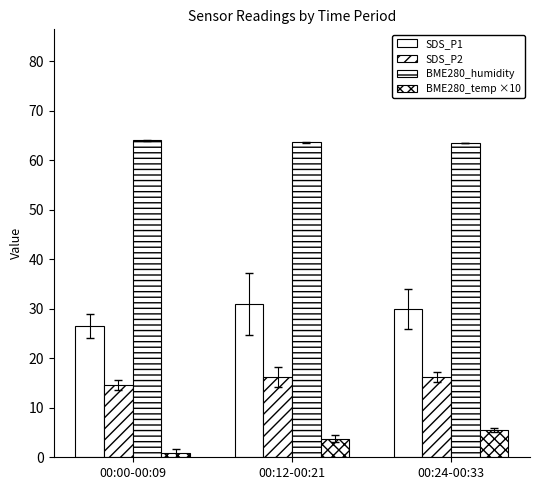

Reading left to right, transcribe all the data shown in this chart.

SDS_P1: 26.5	31.0	30.0
SDS_P2: 14.6	16.2	16.2
BME280_humidity: 64.0	63.6	63.5
BME280_temp ×10: 0.8	3.8	5.6